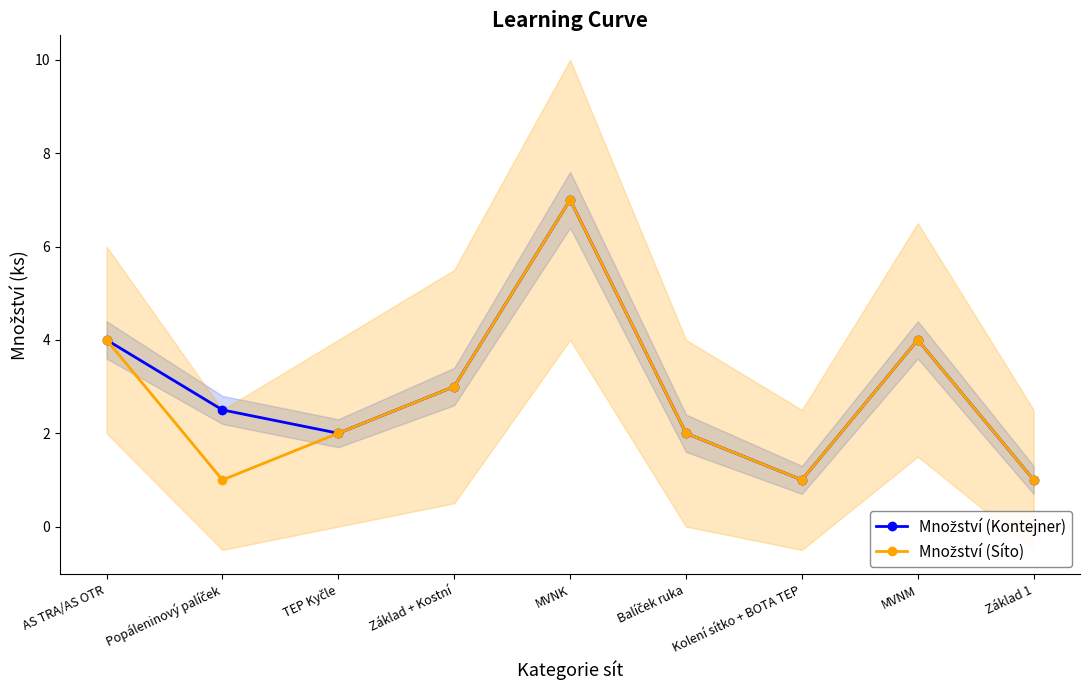

How many categories are shown in the chart?

9